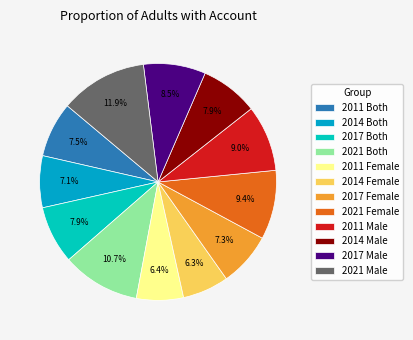

Does any single category account for the majority?

No